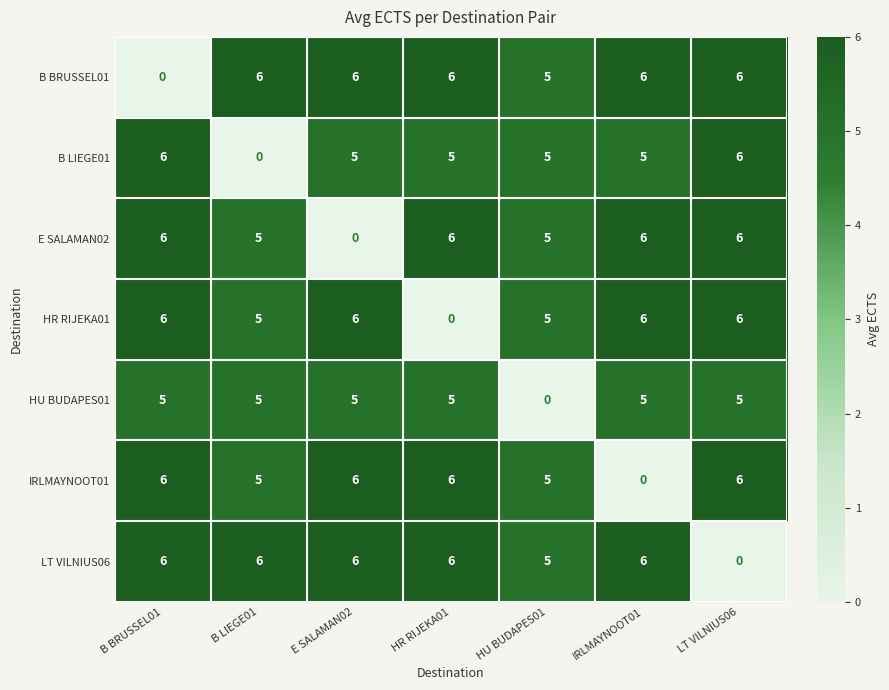

Is it true that E SALAMAN02 equals 7 at HU BUDAPES01?

False